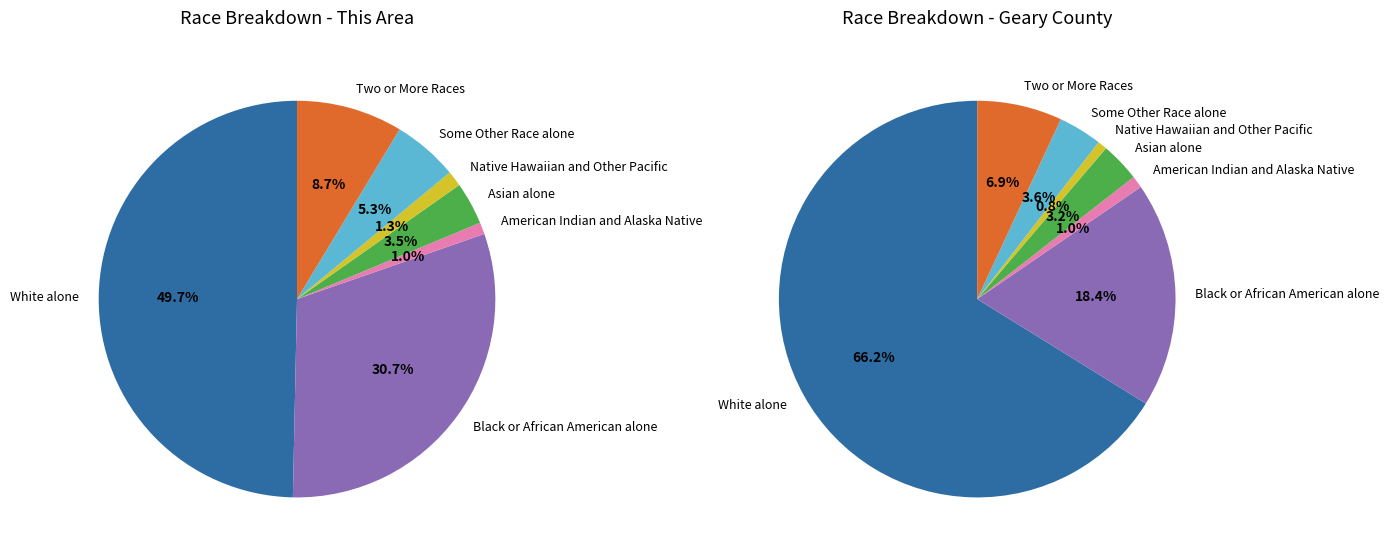

To the nearest percent, what is the combined percentage of Two or More Races and American Indian and Alaska Native?

10%